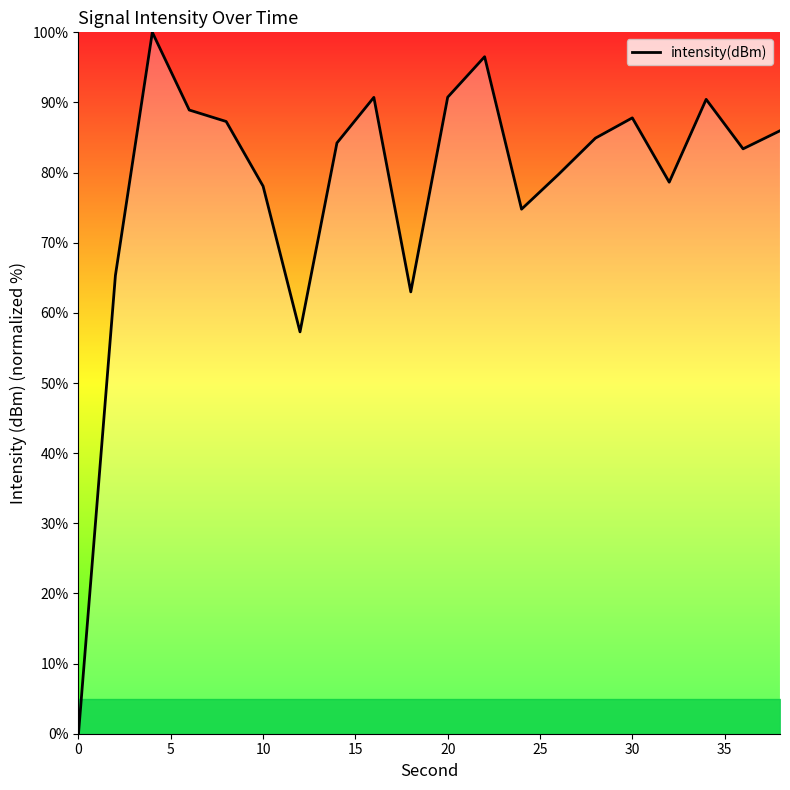

What is the difference between the maximum and minimum values?

100.0